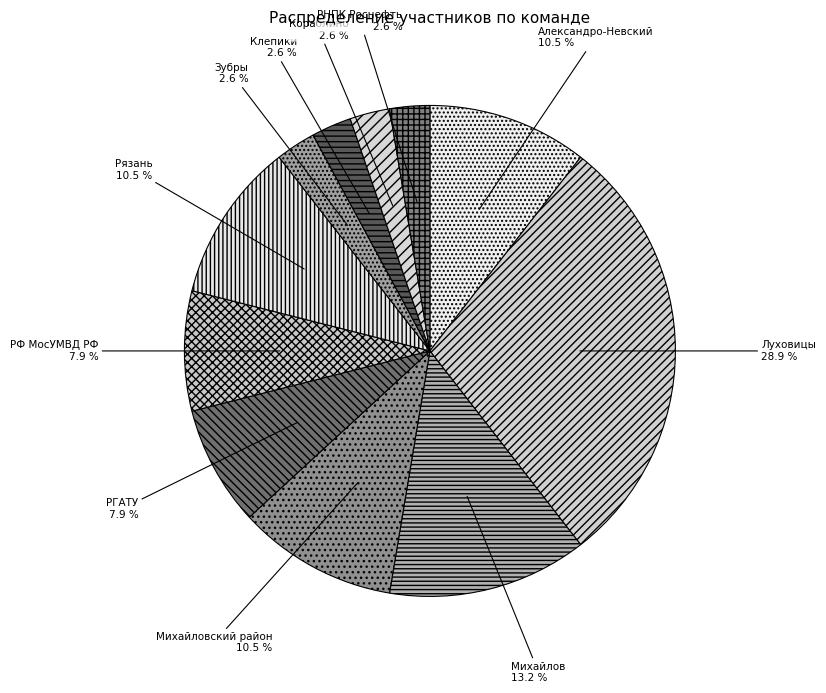

Is Кораблино the majority of the pie?

No